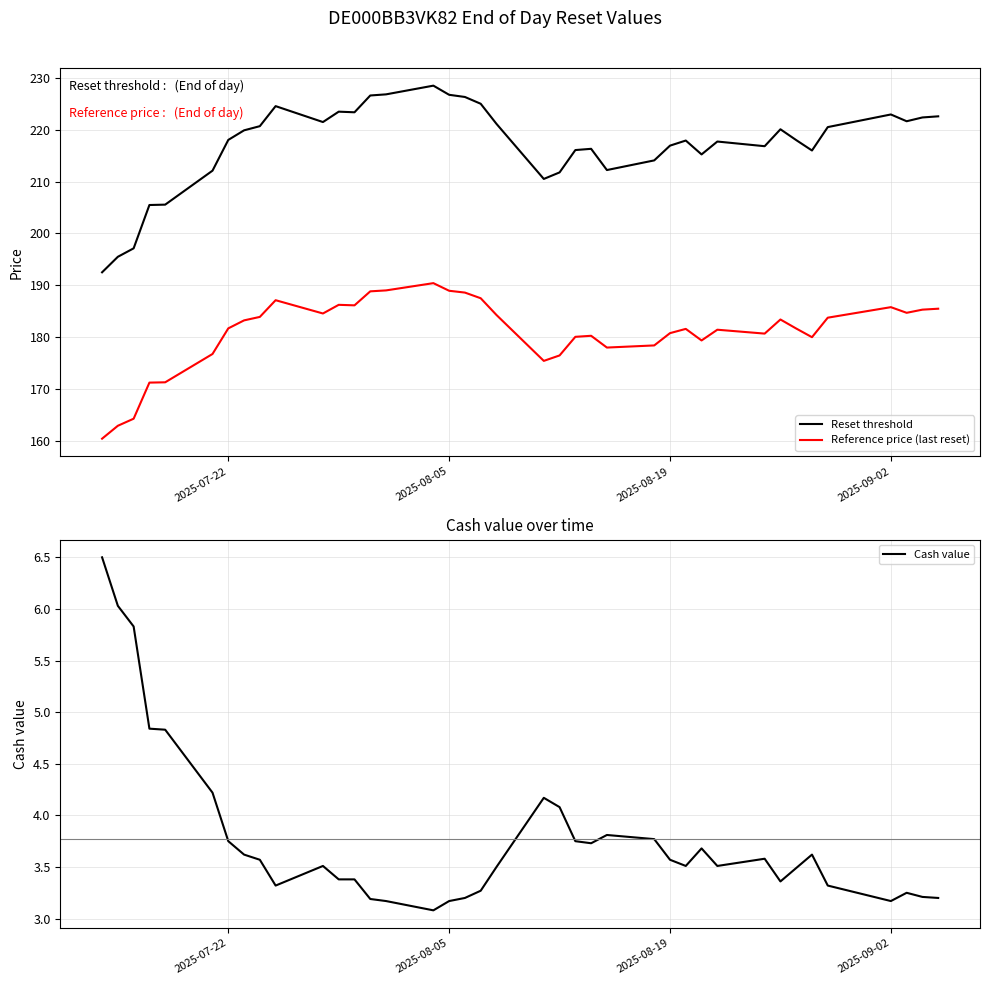

How many lines are shown in the chart?

3